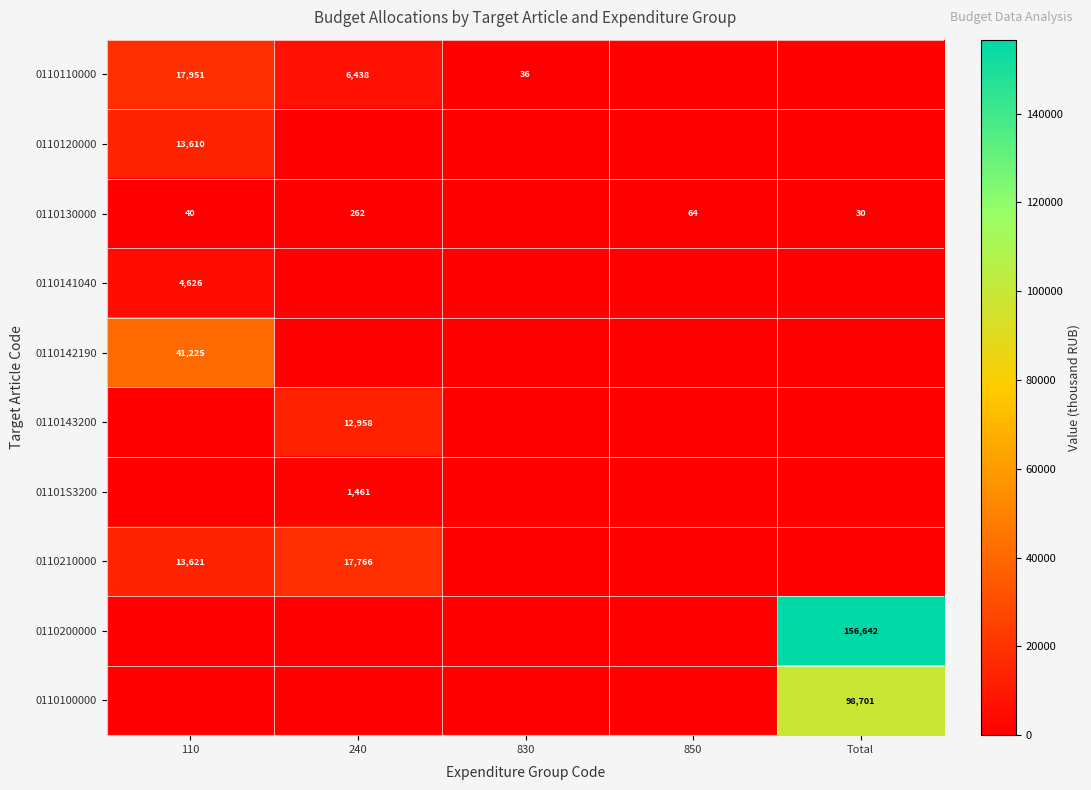

True or false: 0110130000 has a value of 64 at 850.

True